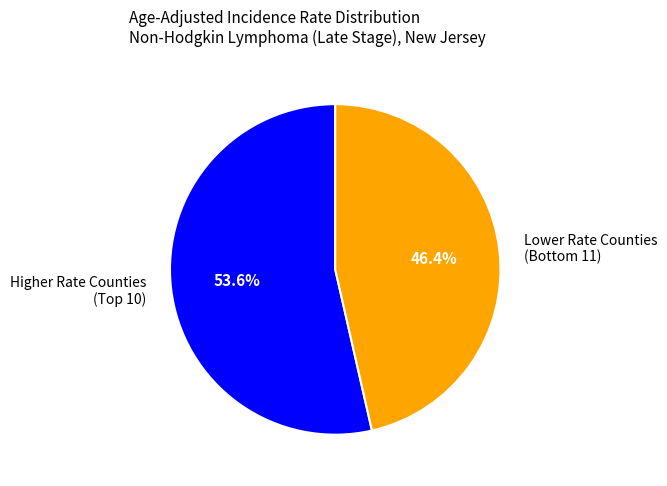

How many slices are in this pie chart?

2